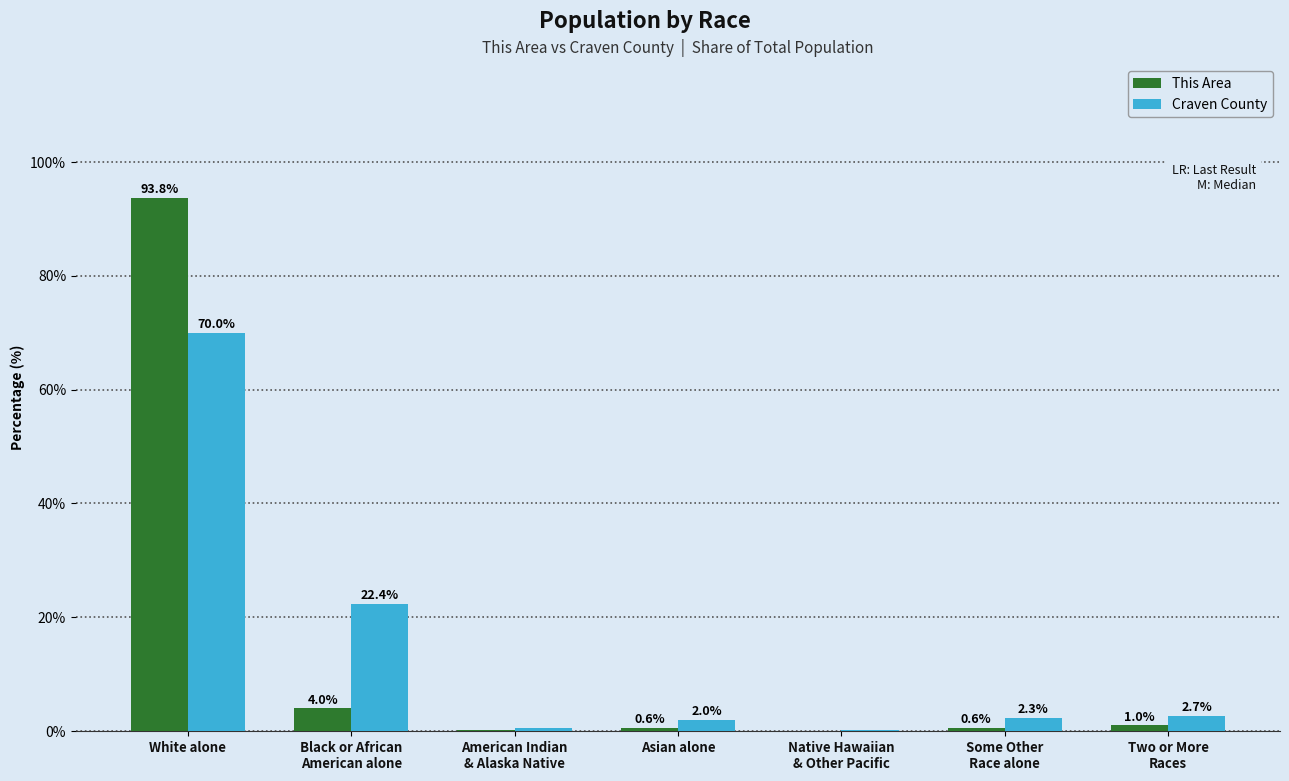

At which label does Craven County reach its peak?

White alone